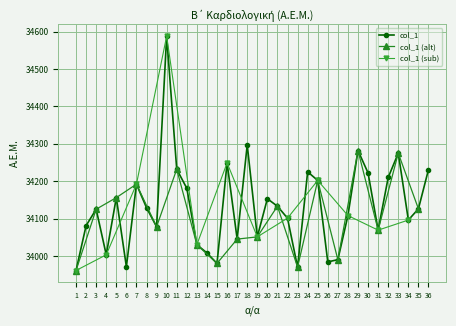

Is it true that the value at 33 is 20238?

False